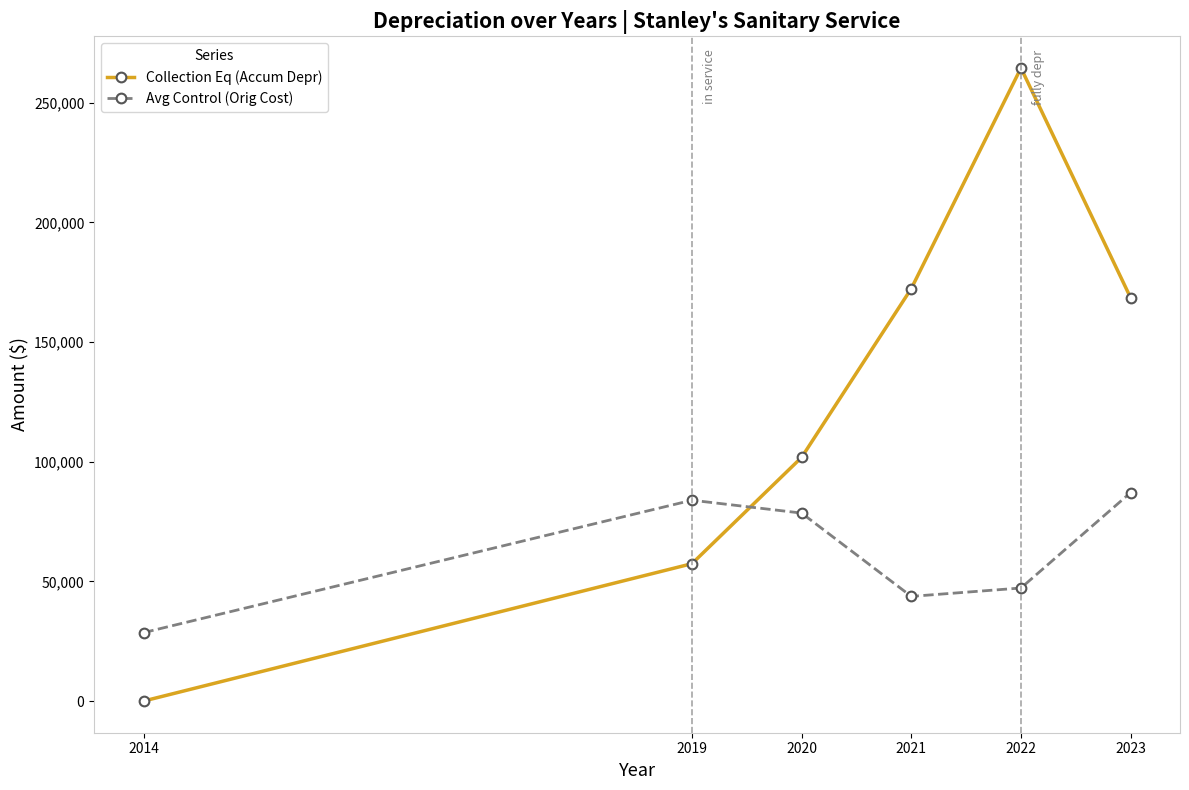

Reading right to left, what are all the values shown in this chart?

Collection Eq (Accum Depr): 168490.5	264531.4	172349.6	101819.6	57402.0	0.0
Avg Control (Orig Cost): 87118.9	47246.0	43742.0	78548.0	83928.0	28594.0